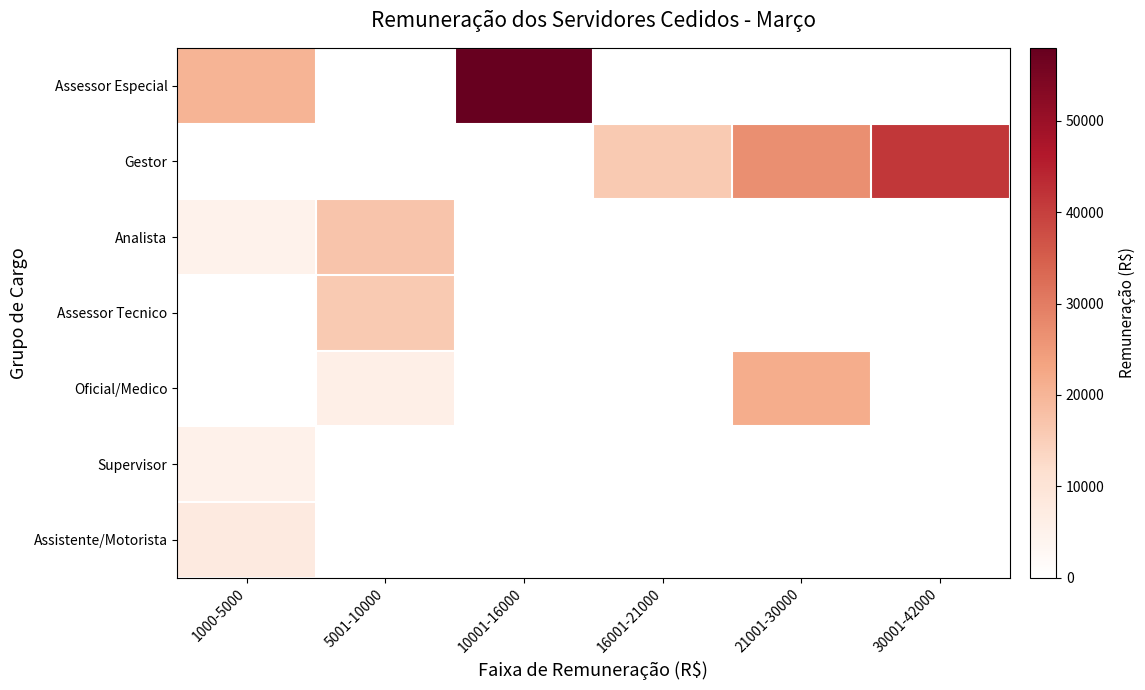

How many categories are shown in the chart?

6